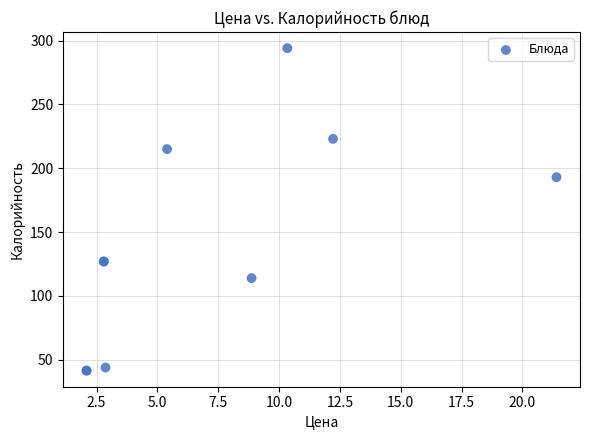

What Y value in the scatter plot is closest to 167?

193.0